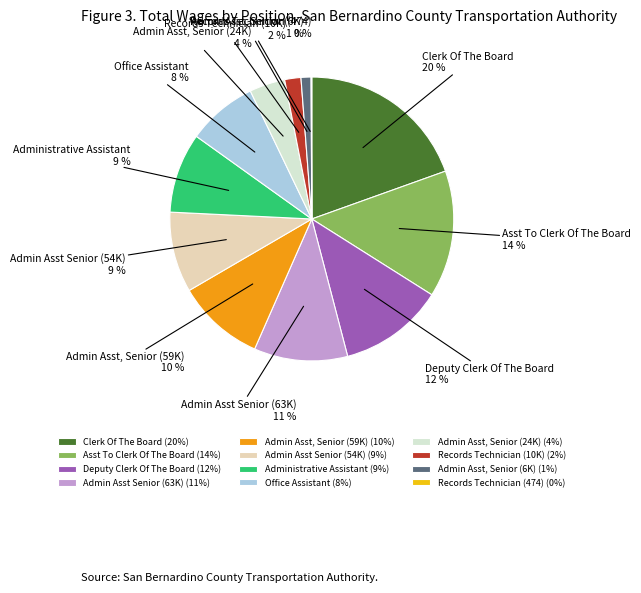

Do Admin Asst Senior (54K) and Admin Asst, Senior (59K) together represent more than half of the pie?

No